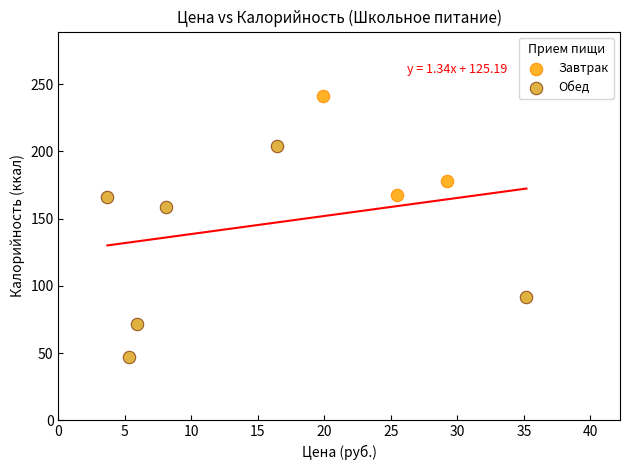

Which series reaches the maximum Y coordinate?

Завтрак